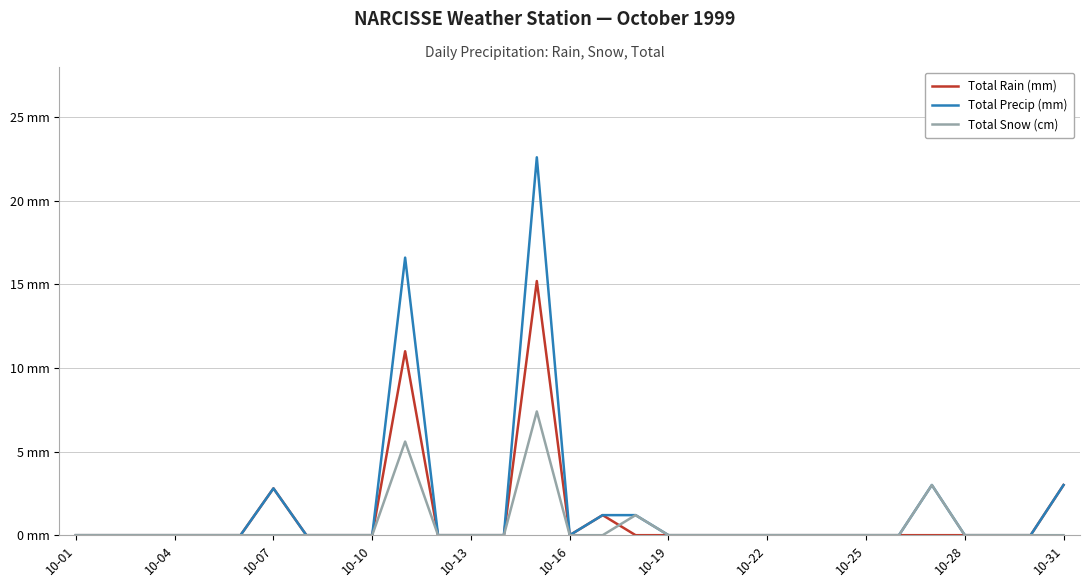

What are all the series names shown in the legend?

Total Rain (mm), Total Precip (mm), Total Snow (cm)